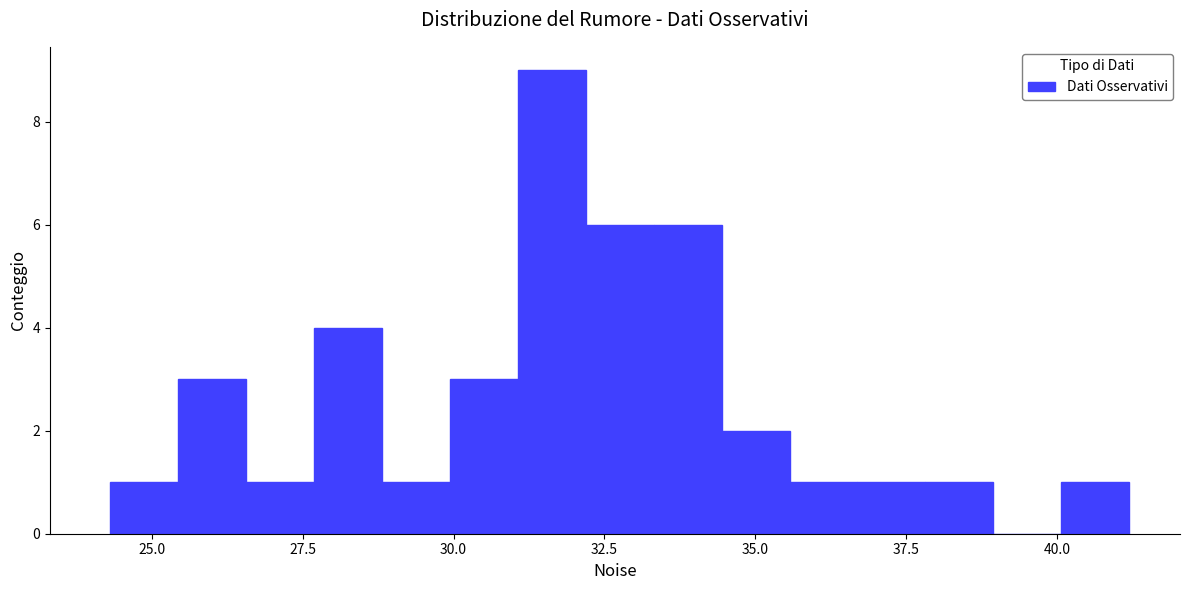

Around what value on the x-axis is the tallest bar? Give the approximate position of its centre, as read against the axis.

31.5